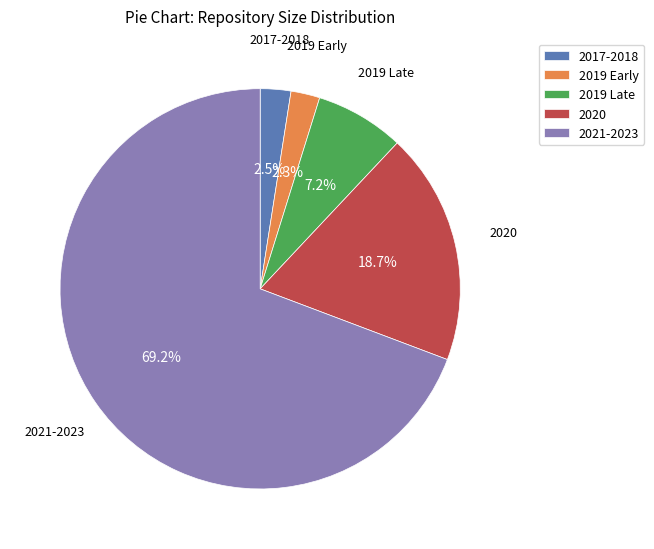

Count the number of slices in the pie.

5